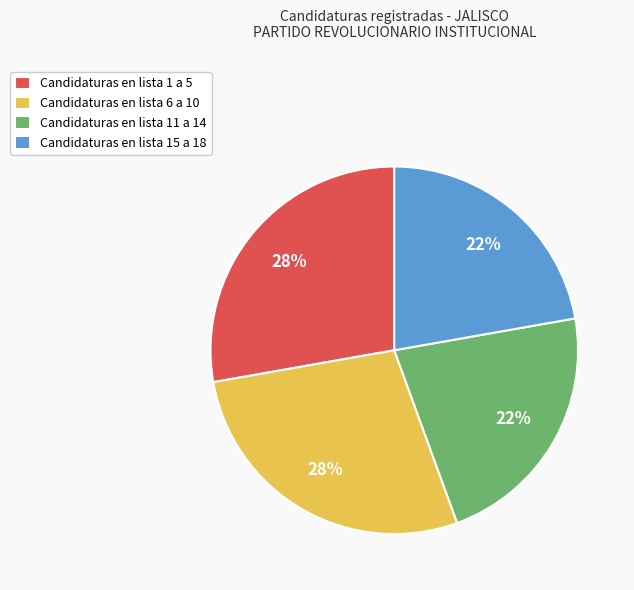

Is it true that Candidaturas en lista 11 a 14 is 22% of the pie?

True